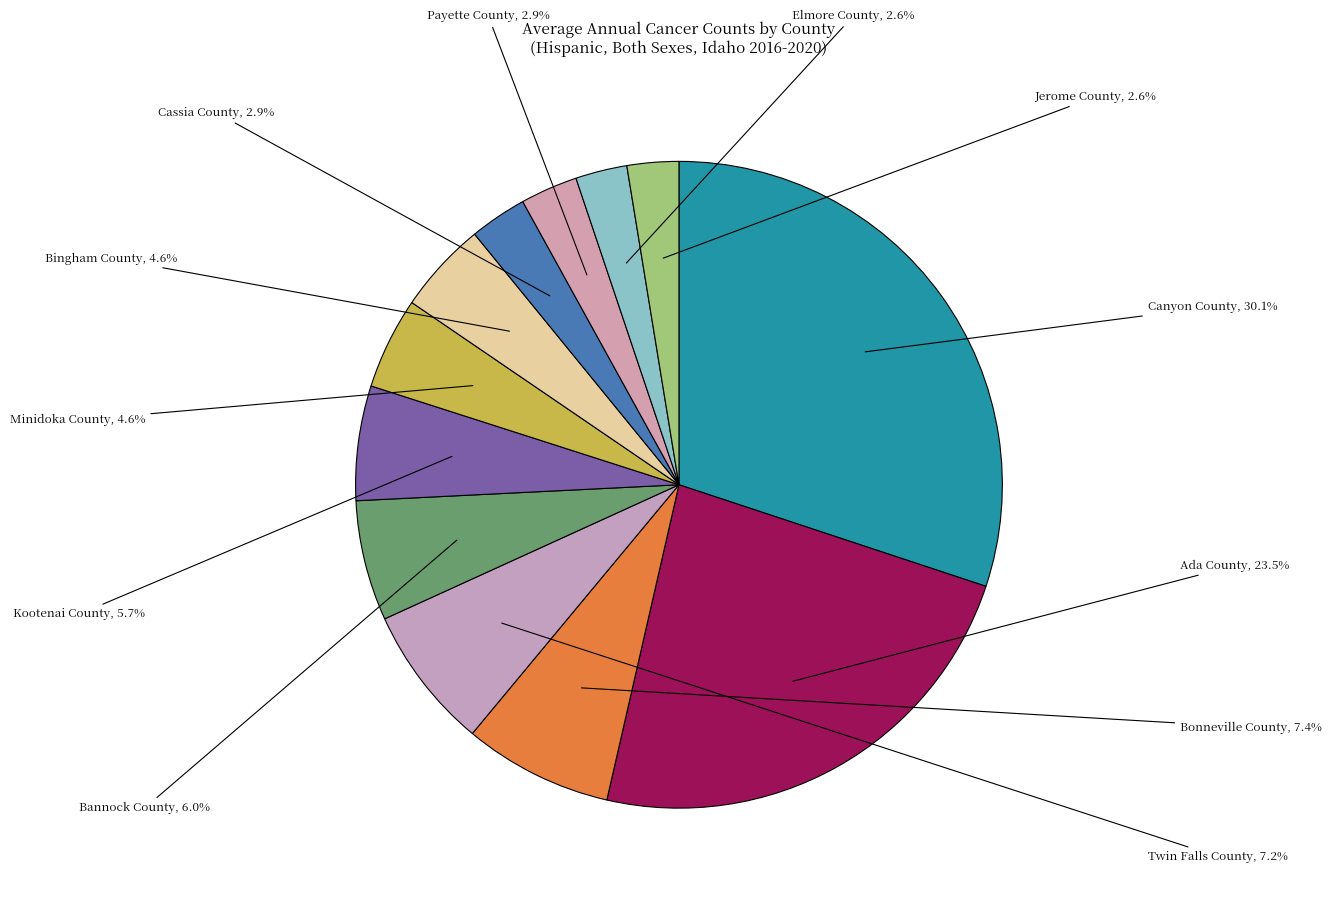

To the nearest percent, what is the difference between the largest and smallest slice percentages?

28%